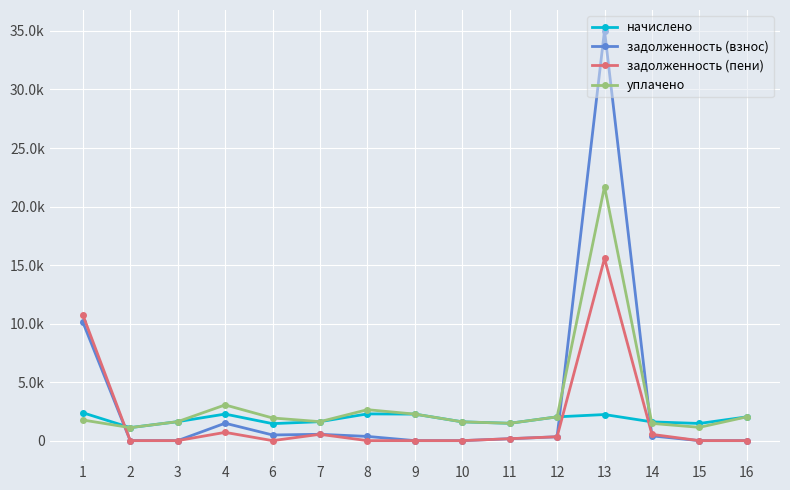

Reading right to left, list all the values displayed in this chart.

начислено: 2031.0	1466.4	1602.0	2228.9	2031.0	1481.1	1605.7	2265.6	2283.9	1620.4	1451.7	2269.3	1620.4	1110.8	2382.9
задолженность (взнос): 0.0	0.0	403.2	35039.2	330.8	163.5	0.0	0.0	360.4	540.1	483.9	1488.3	0.0	0.0	10129.6
задолженность (пени): 0.0	0.0	534.0	15564.5	330.8	163.5	0.0	0.0	0.0	540.1	0.0	706.4	0.0	0.0	10749.5
уплачено: 2031.0	1136.9	1471.3	21703.6	2031.0	1481.1	1605.7	2265.6	2644.3	1620.4	1935.6	3051.1	1620.4	1110.8	1763.0